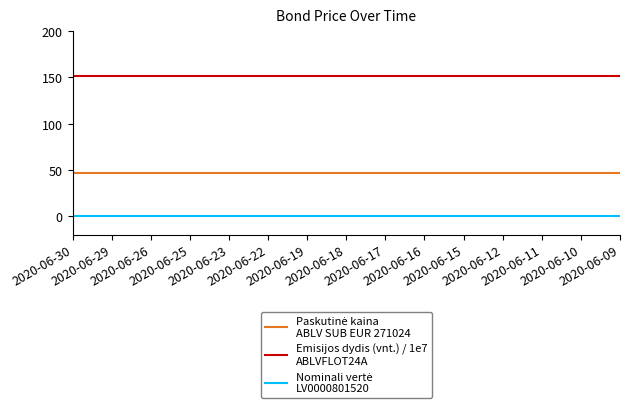

What is the maximum value shown in the chart?

151.7